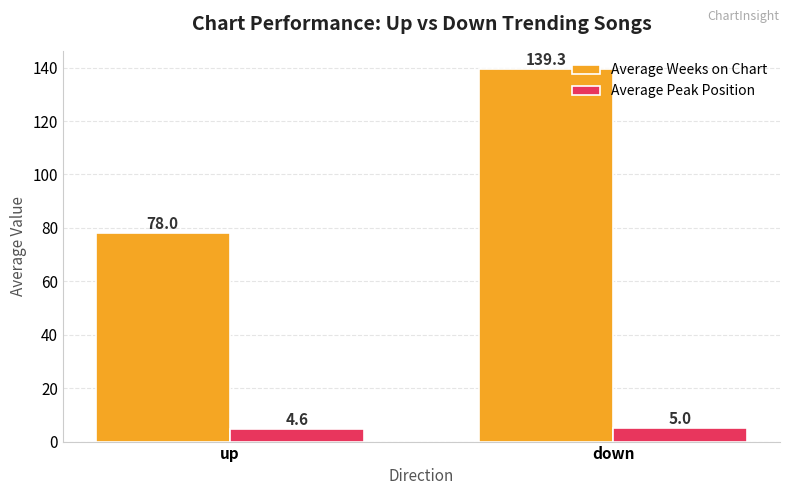

What is the minimum value for Average Weeks on Chart?

78.0